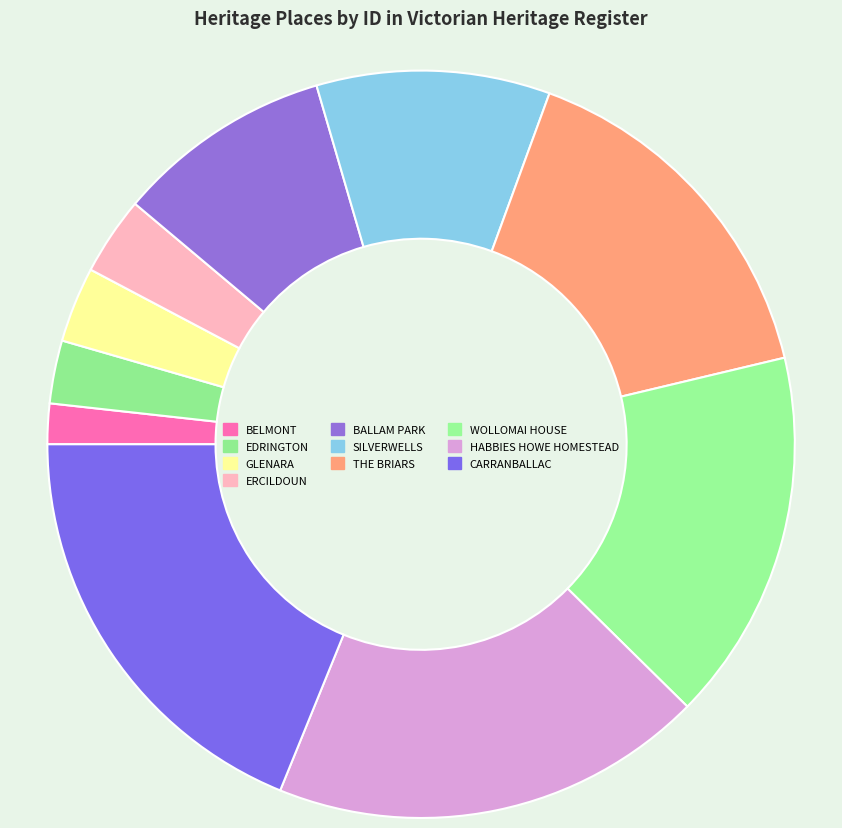

How many segments does this pie chart have?

10